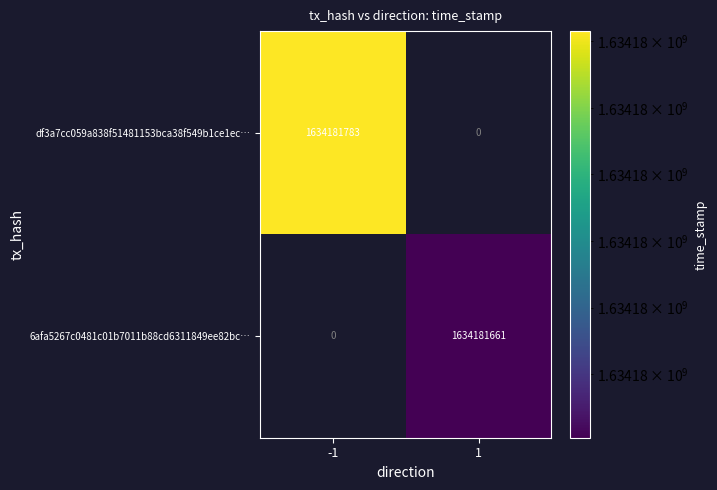

Reading left to right, extract all data points from this chart.

df3a7cc059a838f51481153bca38f549b1ce1ec: 1634181783	0
6afa5267c0481c01b7011b88cd6311849ee82bc: 0	1634181661